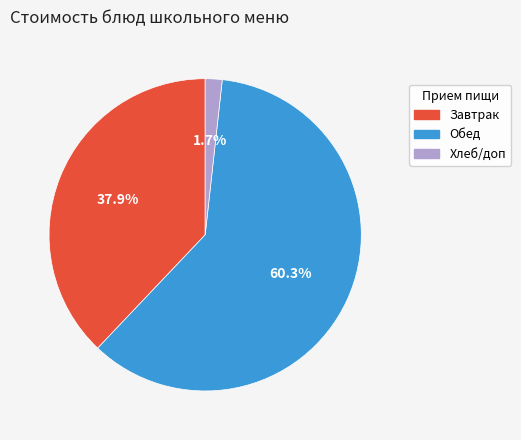

Is there any slice that represents more than half of the pie?

Yes